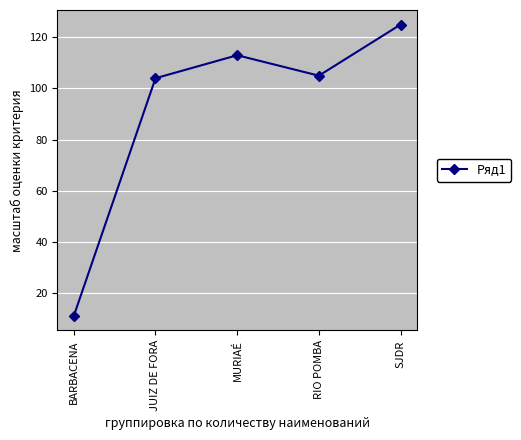

The chart shows a value of 85 at SJDR. True or false?

False